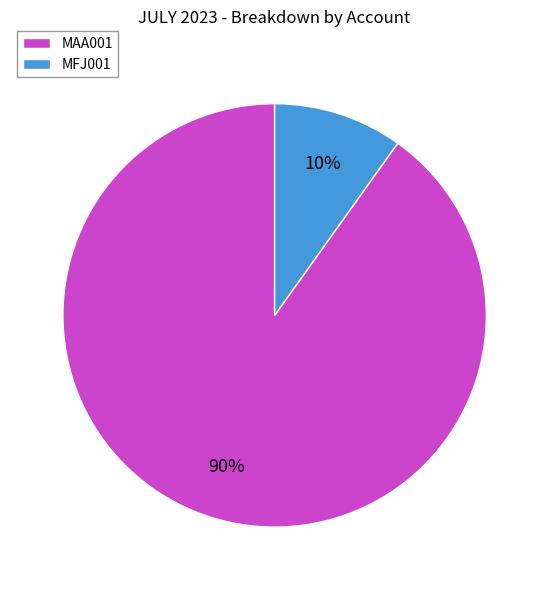

How many segments does this pie chart have?

2